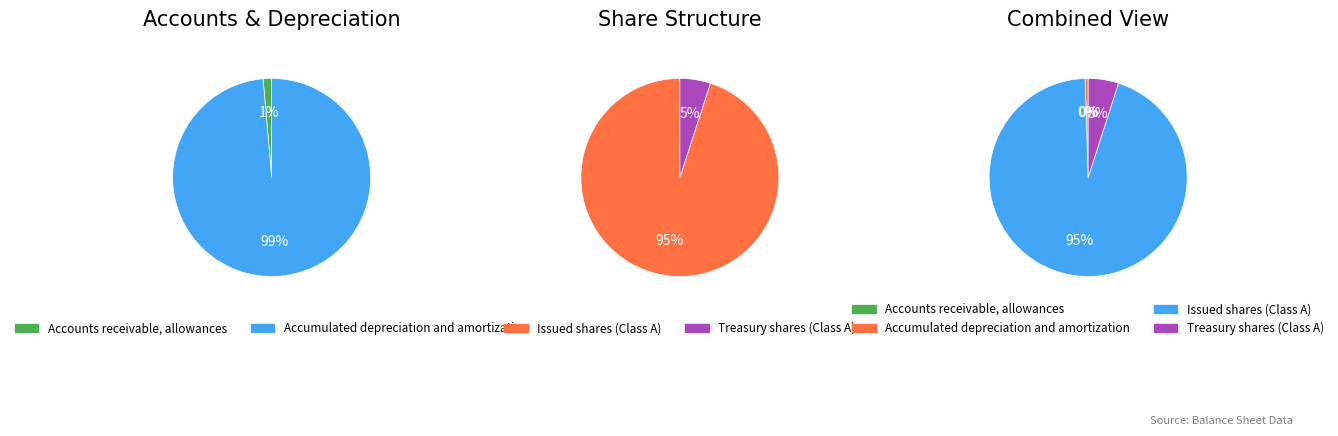

Is it true that Accumulated depreciation and amortization is 0% of the pie?

True